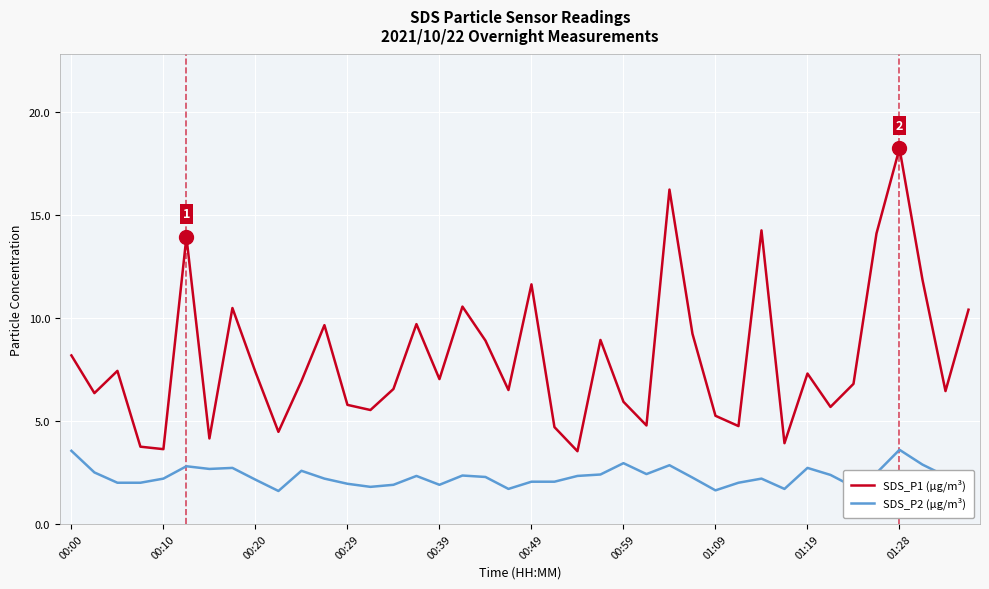

What is the maximum value shown in the chart?

18.2